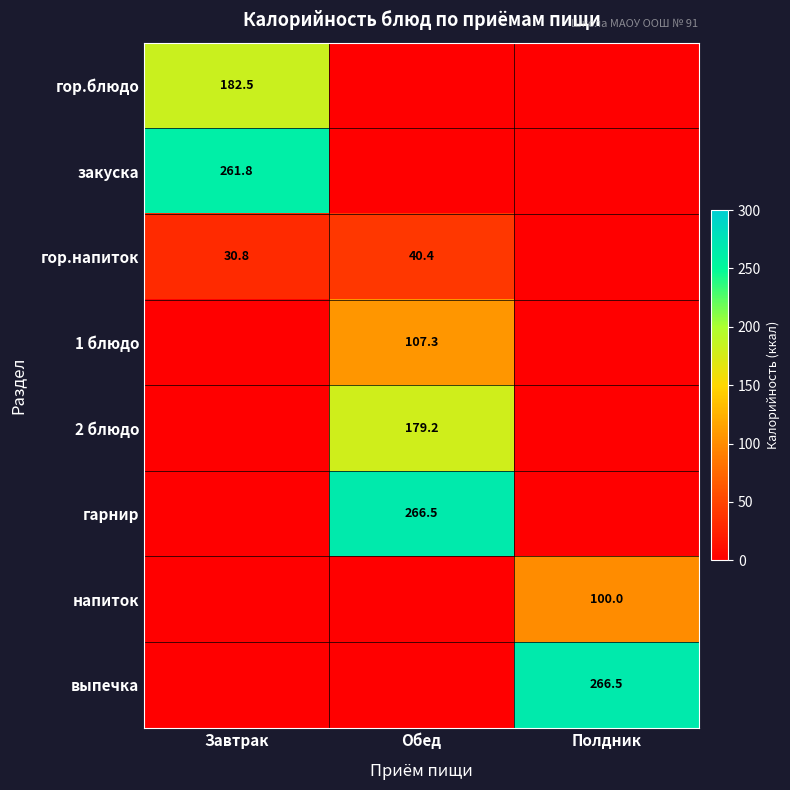

Between Обед and Полдник, which series saw the biggest shift?

гарнир